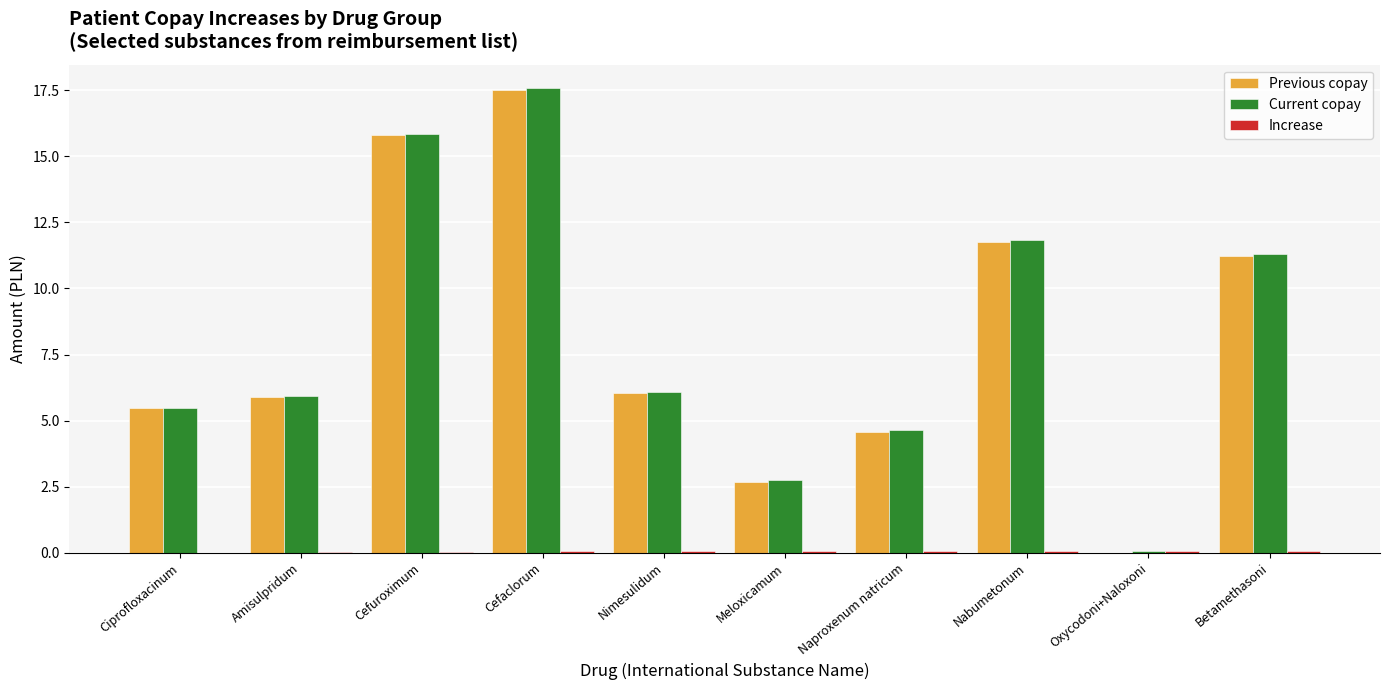

What is the sum of all Previous copay values?

80.9